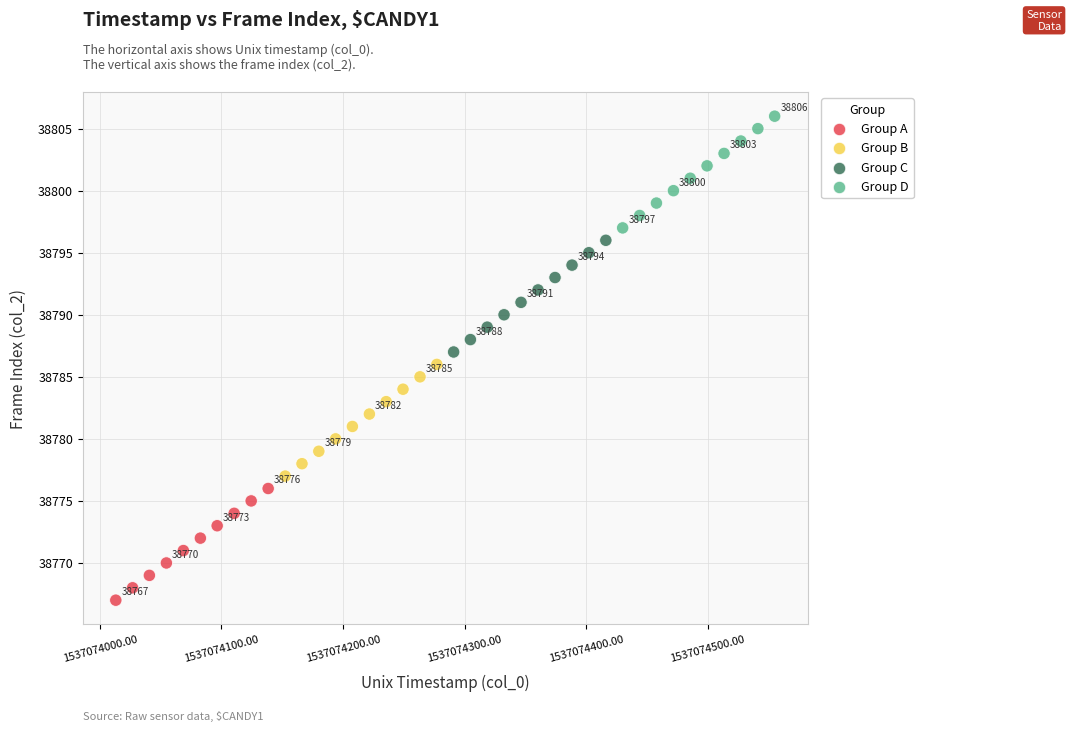

Which series contains the lowest Y value?

Group A